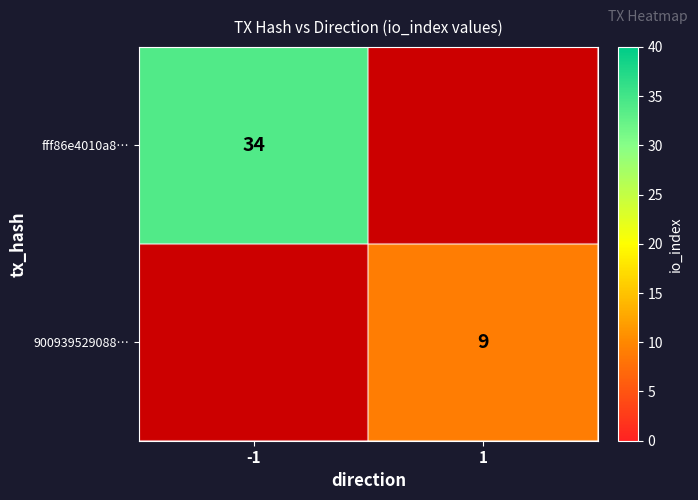

Is the value of 900939529088… at 1 greater than the value of fff86e4010a8… at -1?

No